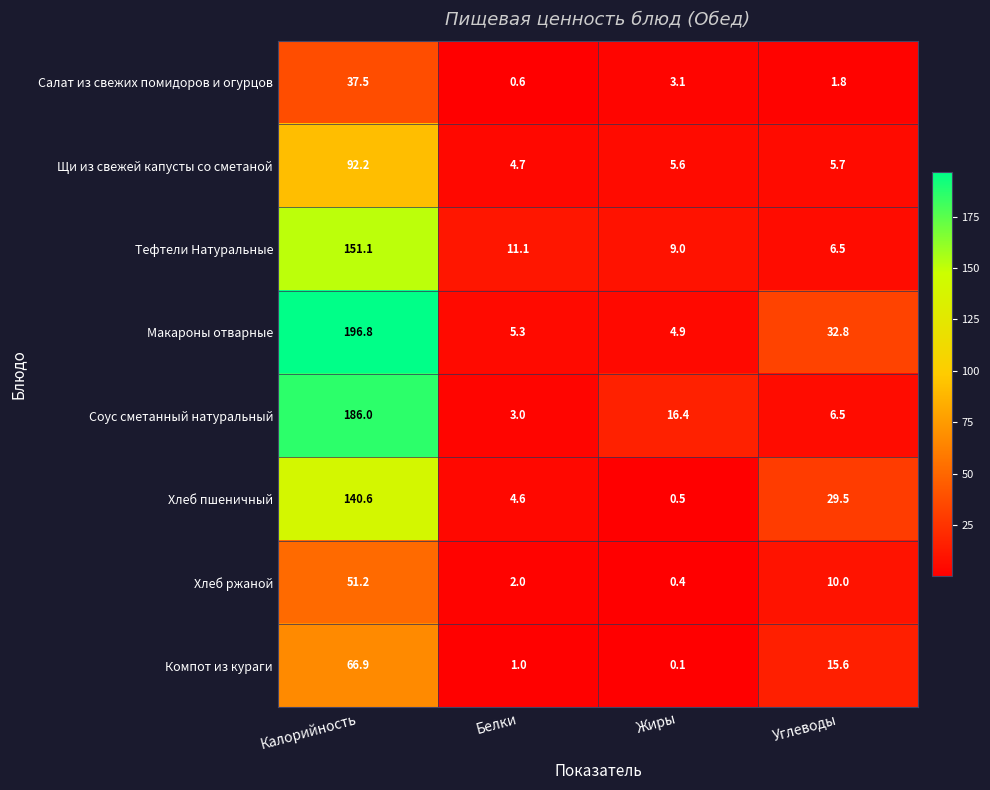

What value does the Хлеб пшеничный series have at Белки?

4.6